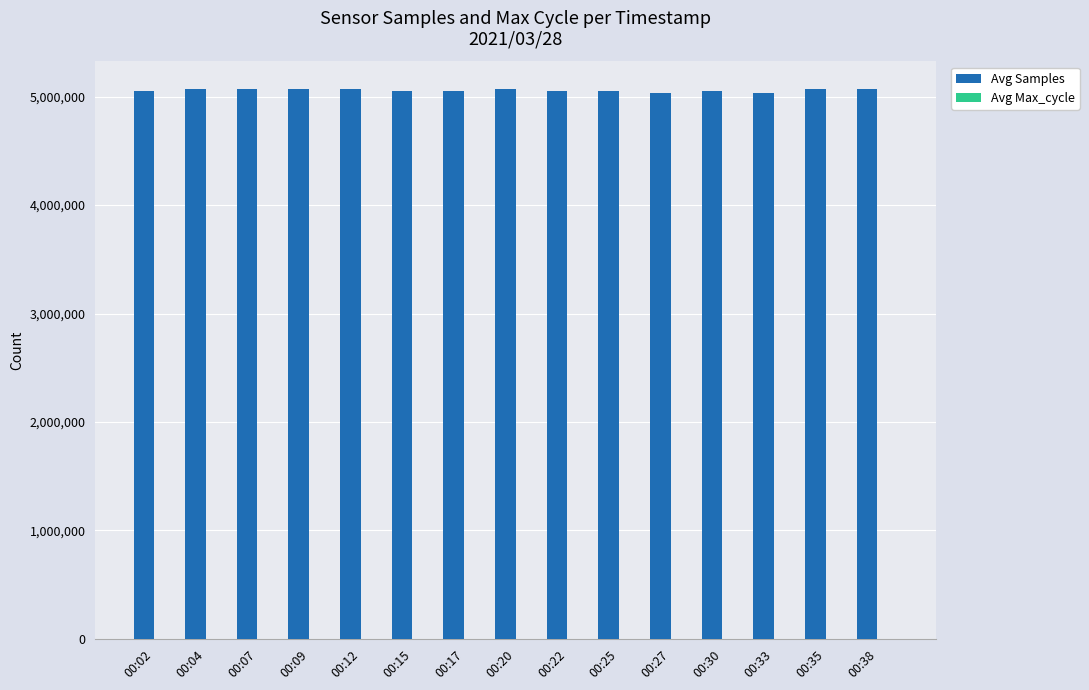

What is the total value across all series at 00:35?

5070502